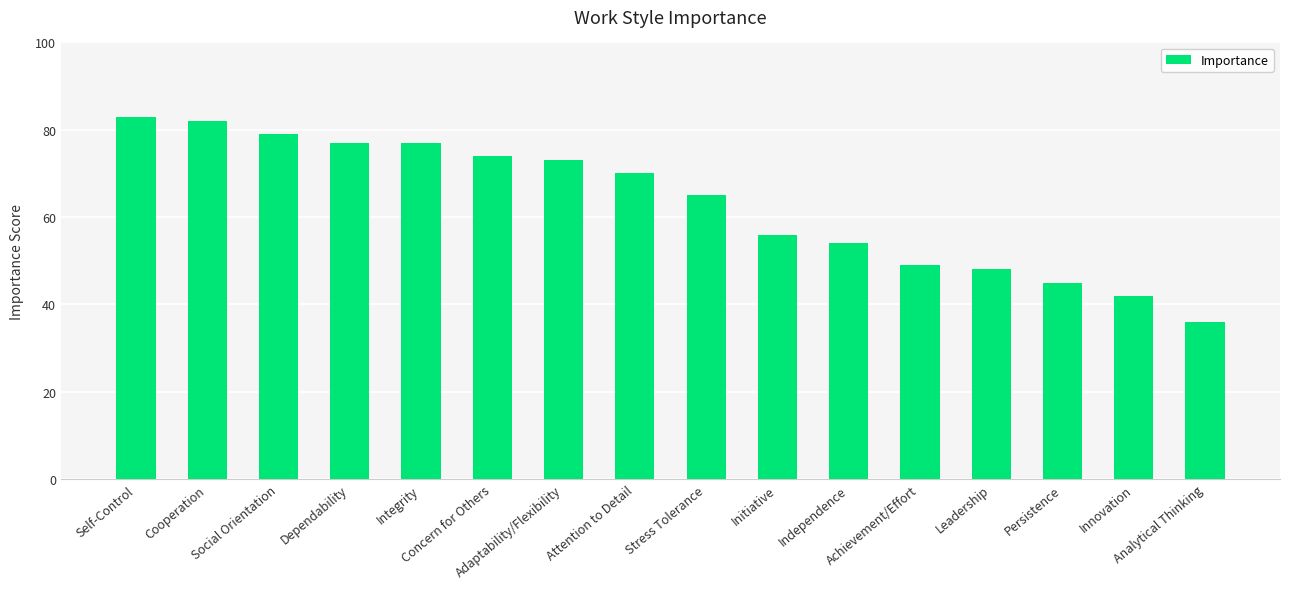

What is the smallest value displayed?

36